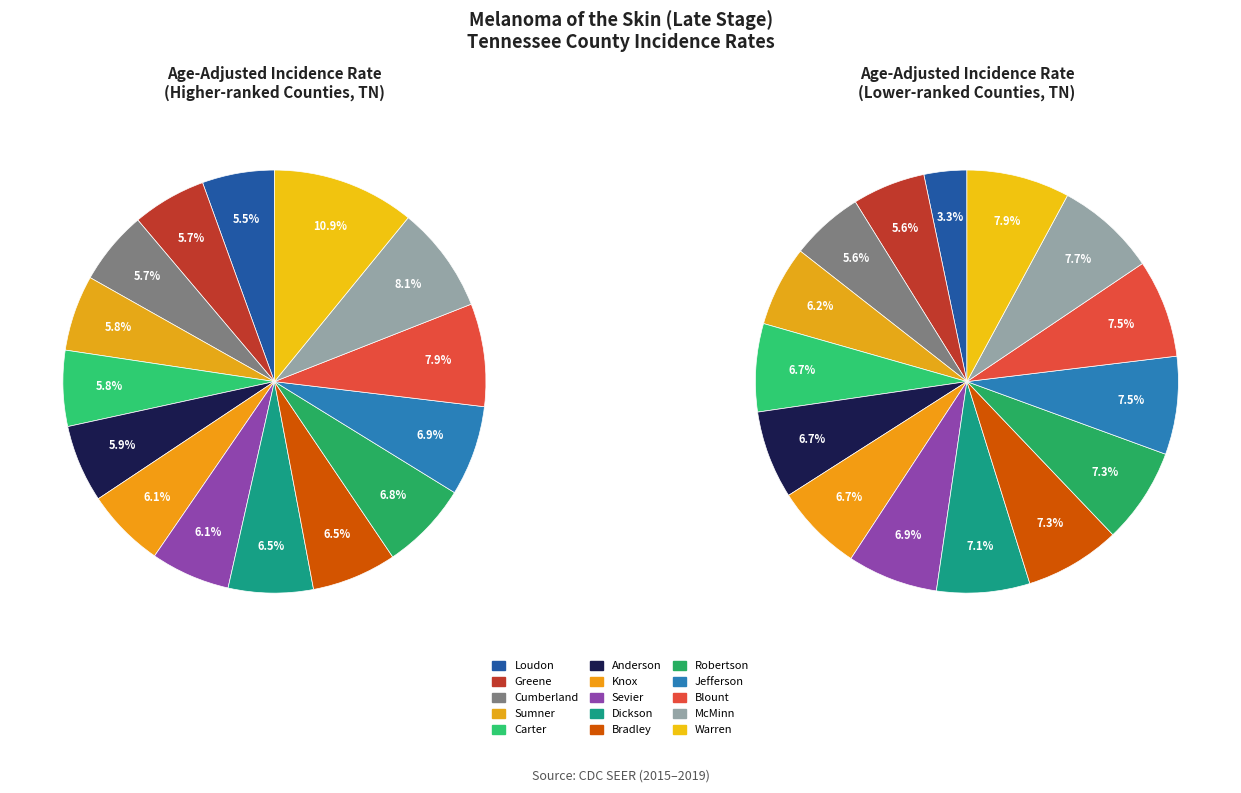

To the nearest percent, what is the difference between the largest and smallest slice percentages?

5%